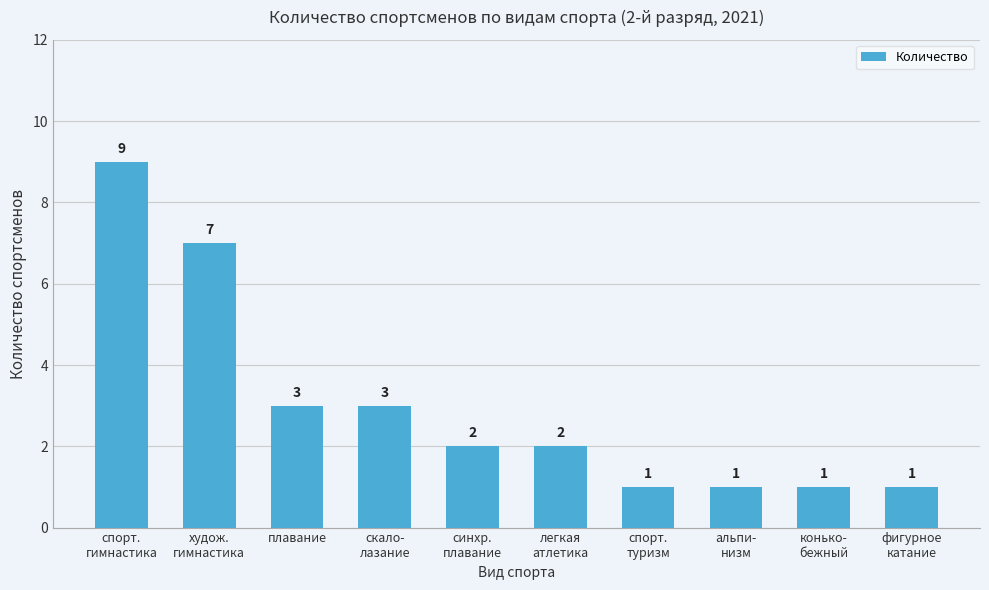

Approximately how many times larger is the value at легкая
атлетика compared to альпи-
низм?

2.0